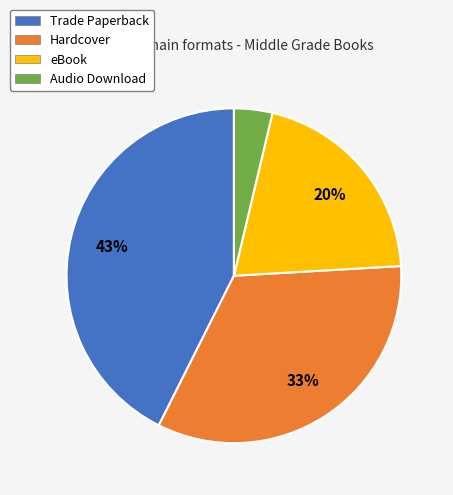

To the nearest percent, what portion does Audio Download represent?

4%